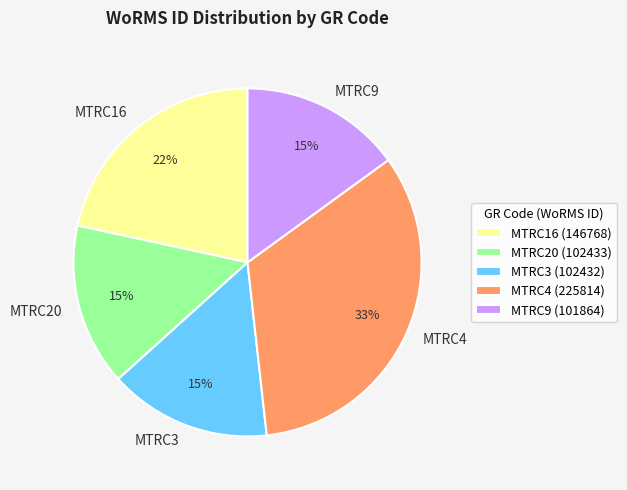

True or false: MTRC3 accounts for 1% of the total.

False